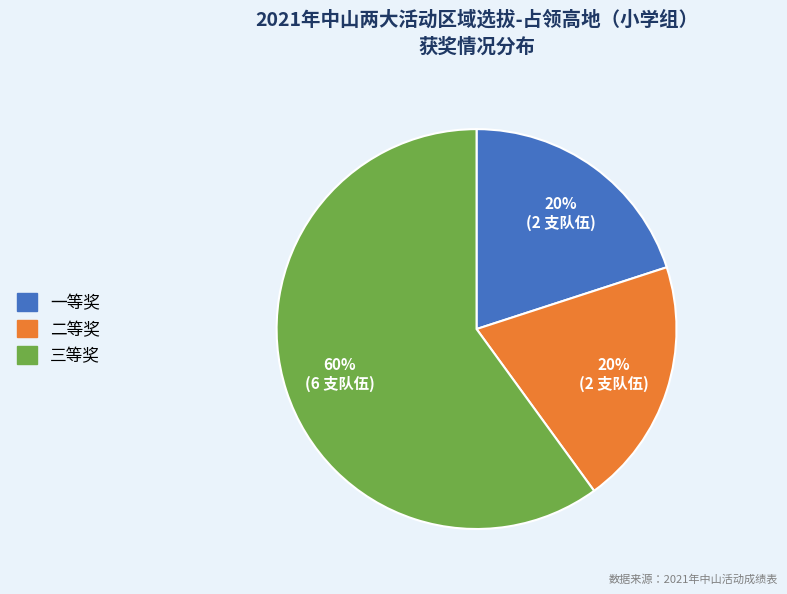

To the nearest percent, what portion does 二等奖 represent?

20%